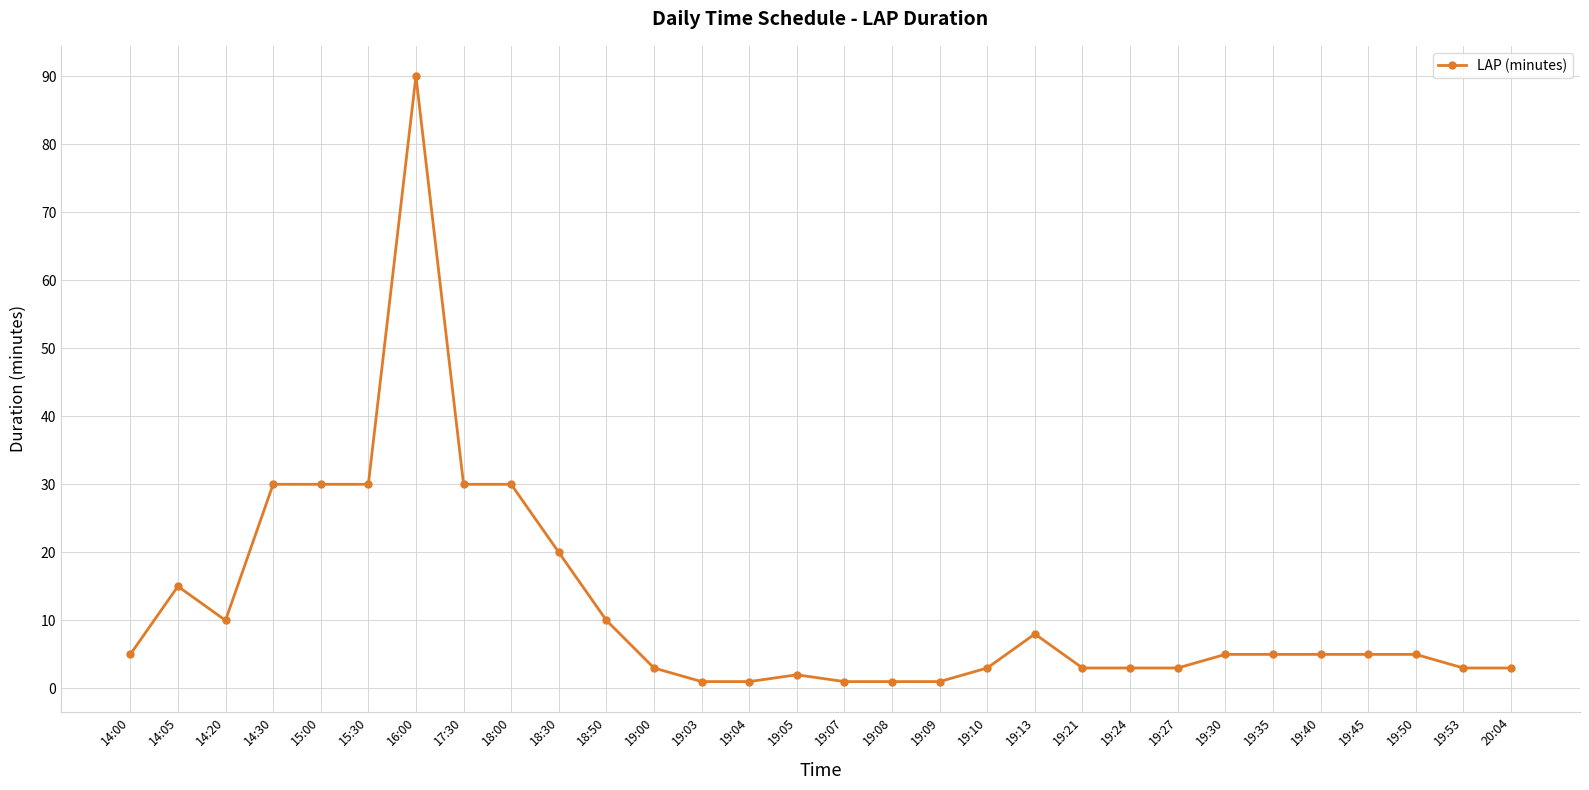

Is this an area chart (filled region under the line)?

No